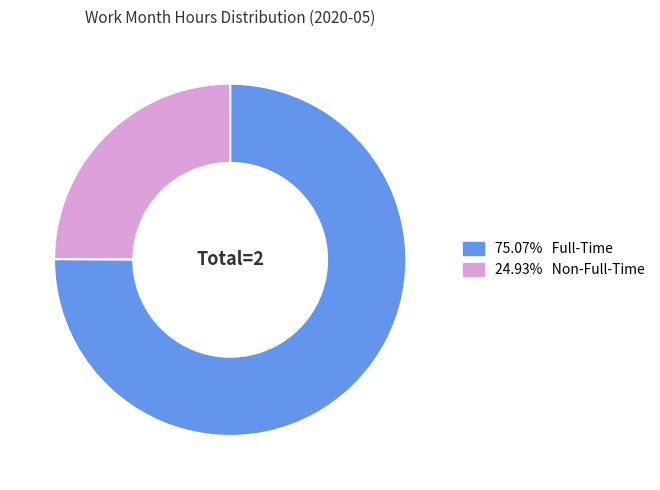

Is there any slice that represents more than half of the pie?

Yes